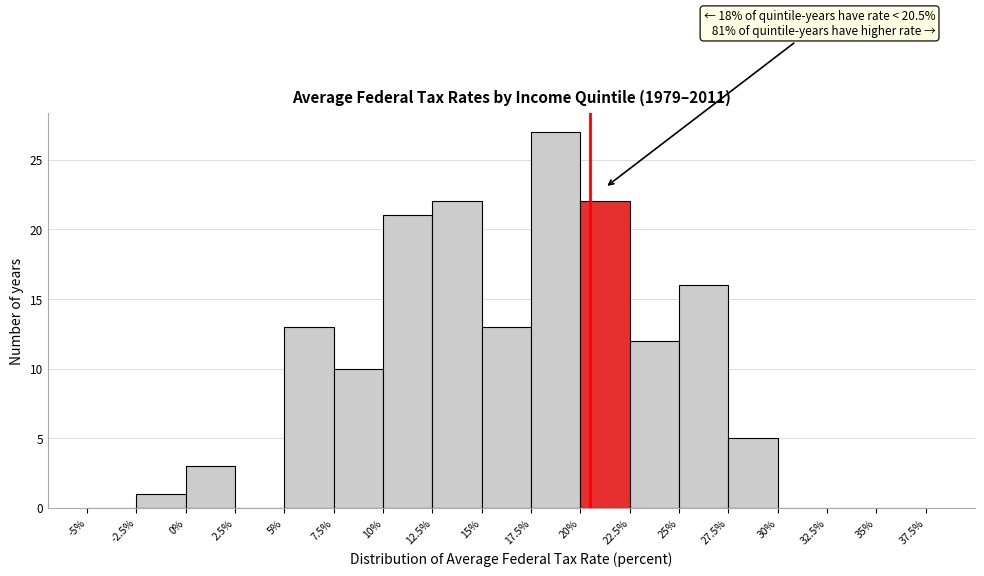

Which range on the x-axis has the tallest bar?

17.5% to 20%